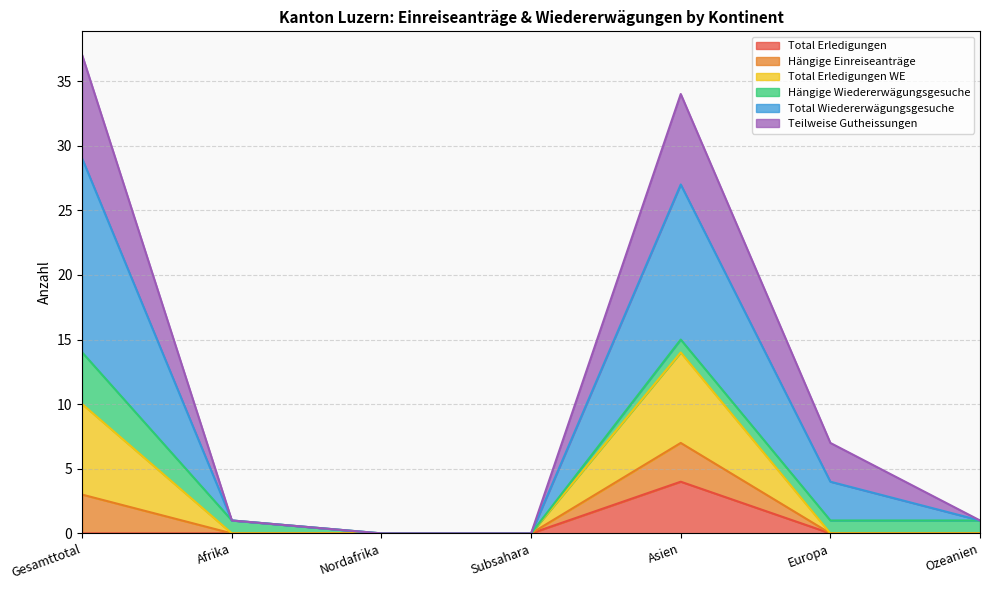

Where does the Hängige Einreiseanträge series first go above 1?

Gesamttotal